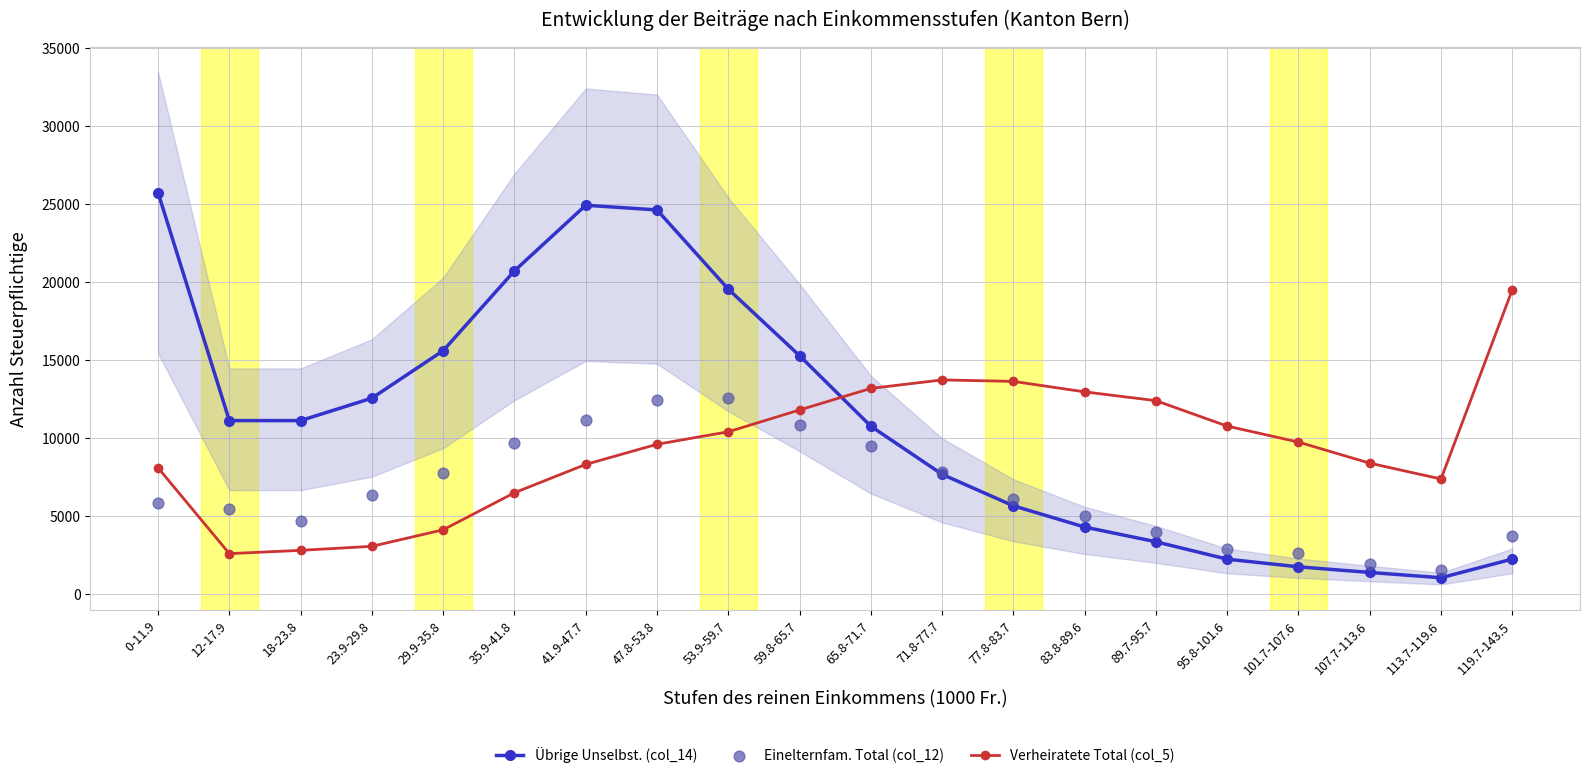

Which series has the widest spread of Y values?

Übrige Unselbst. (col_14)